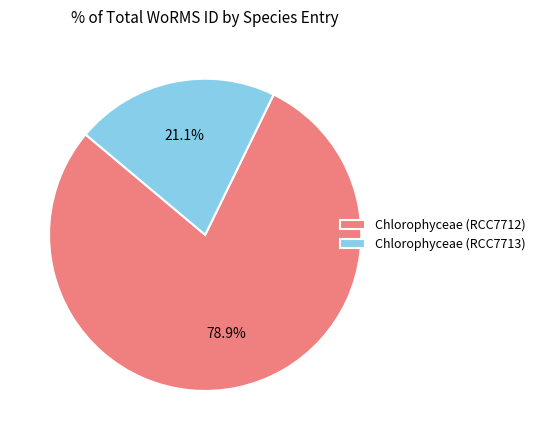

What is the smallest slice in the pie chart?

Chlorophyceae (RCC7713)